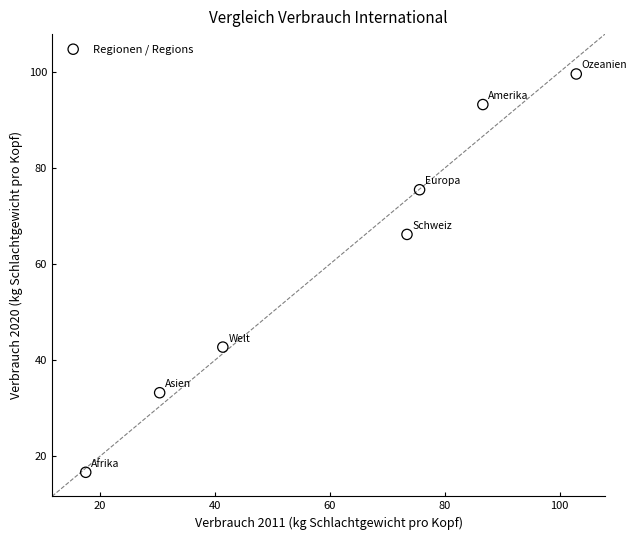

What Y value in the scatter plot is closest to 58?

66.2